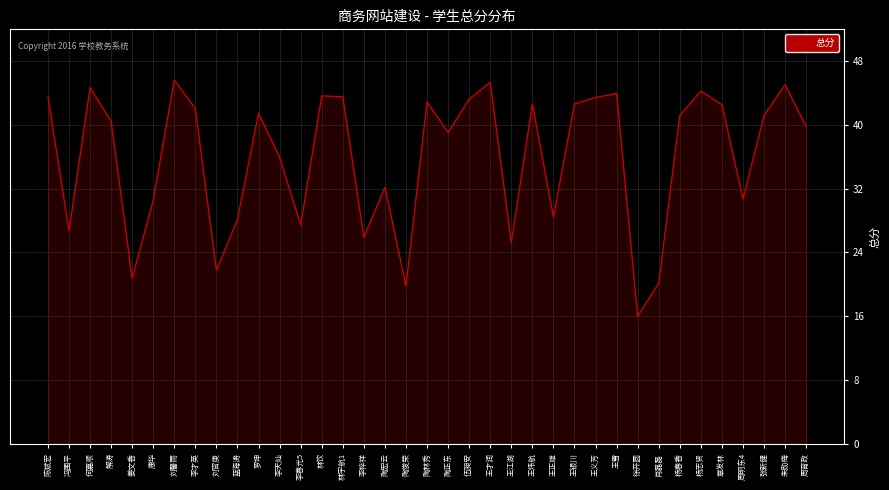

Approximately how many times larger is the value at 王正雄 compared to 林宇航1?

0.7